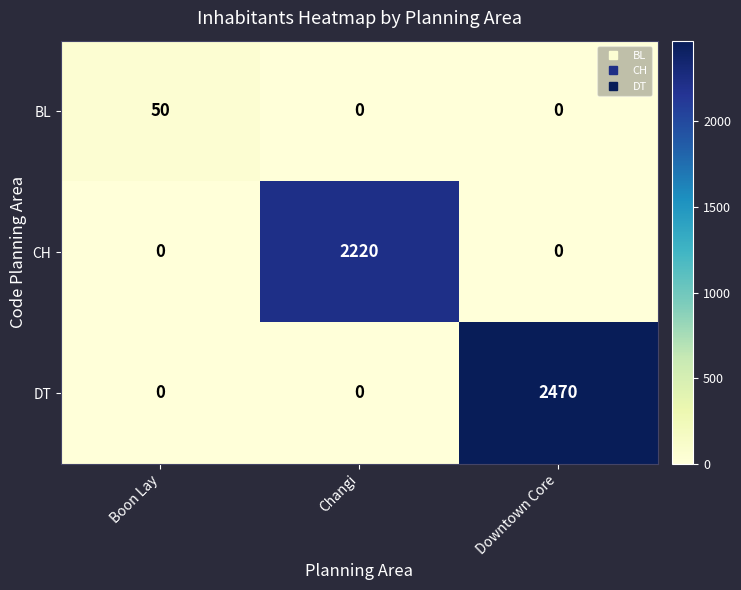

What is the average value of the DT series?

823